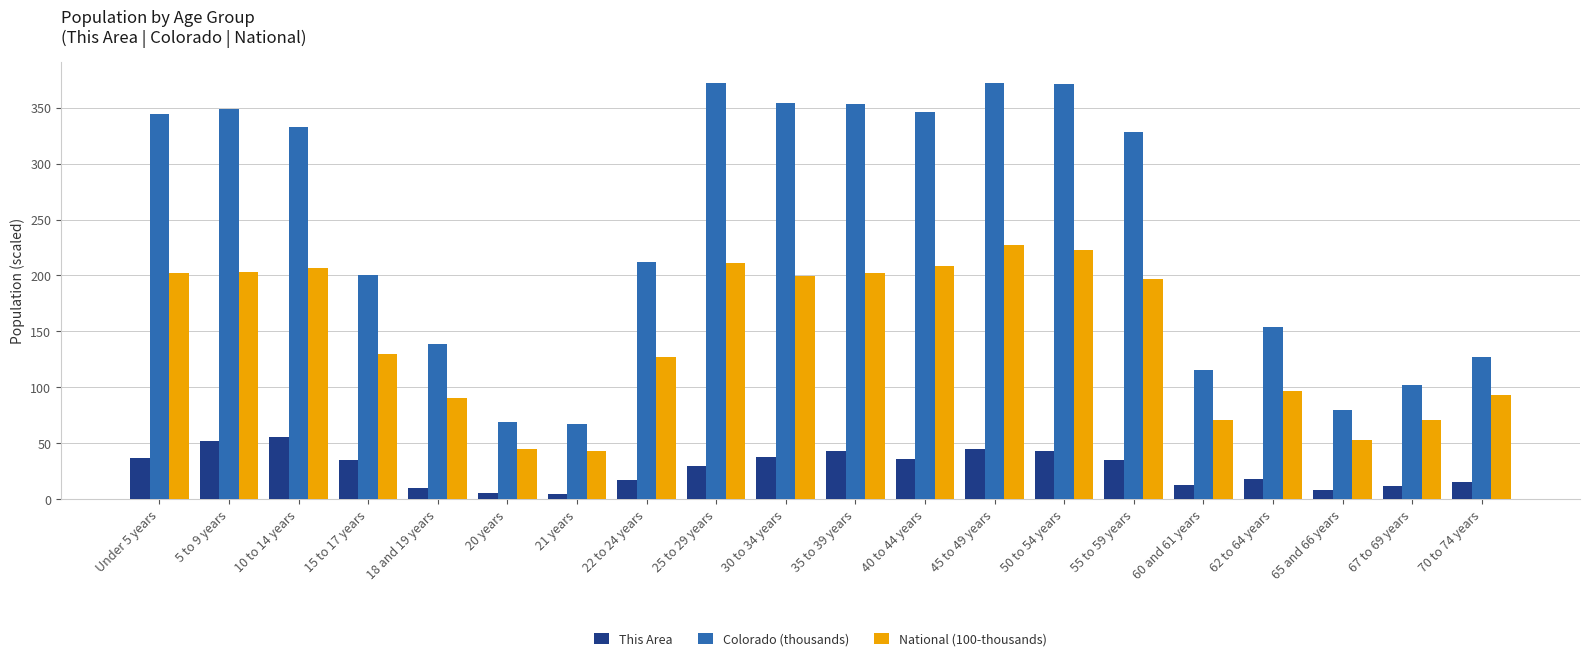

List the series in order of their overall mean, highest first.

Colorado (thousands), National (100-thousands), This Area